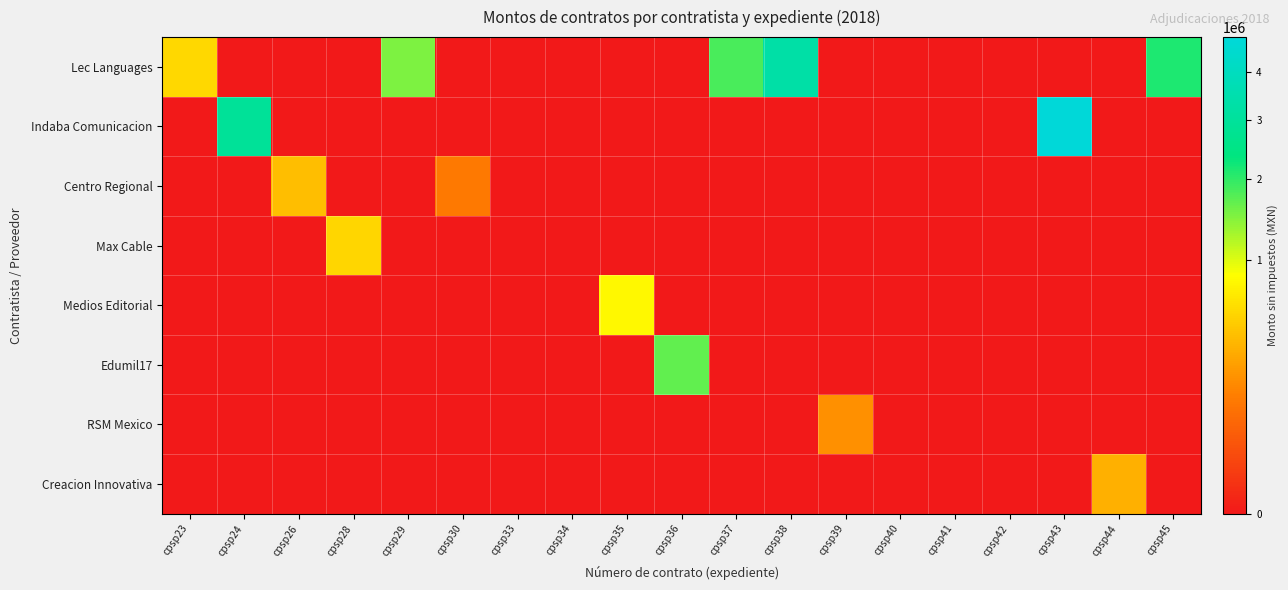

Which series has the largest range (max minus min)?

Indaba Comunicacion